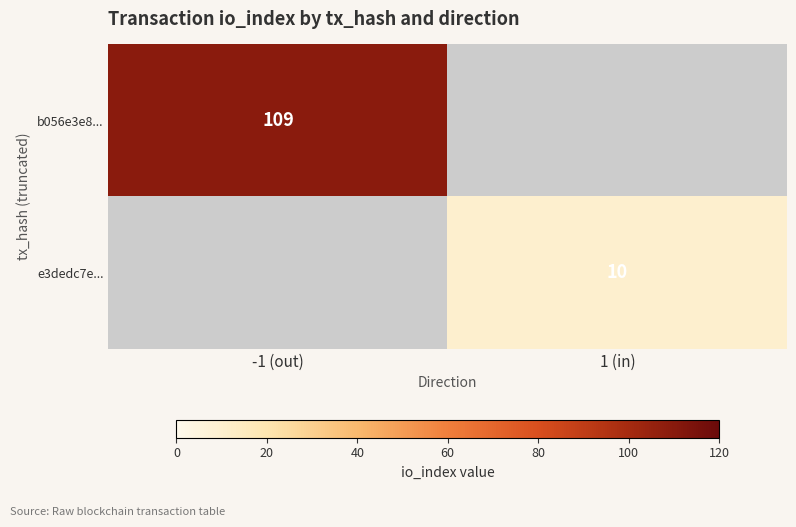

Is the value of e3dedc7e... at 1 (in) greater than the value of b056e3e8... at -1 (out)?

No